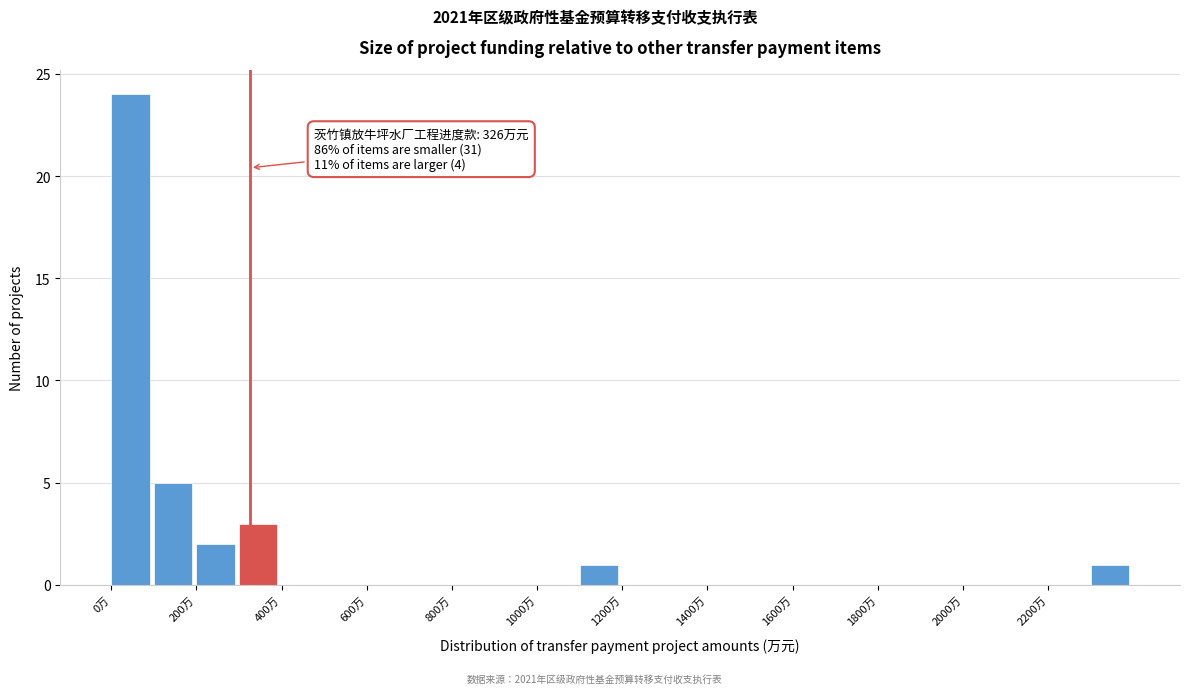

Which range on the x-axis has the tallest bar?

0 to 100